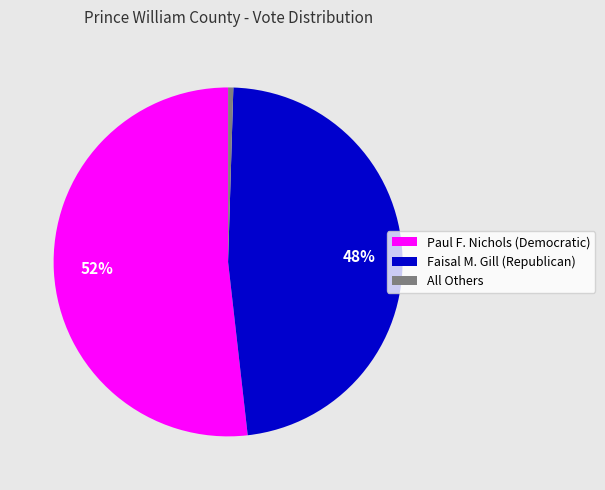

To the nearest percent, what is the combined percentage of Paul F. Nichols (Democratic) and Faisal M. Gill (Republican)?

100%